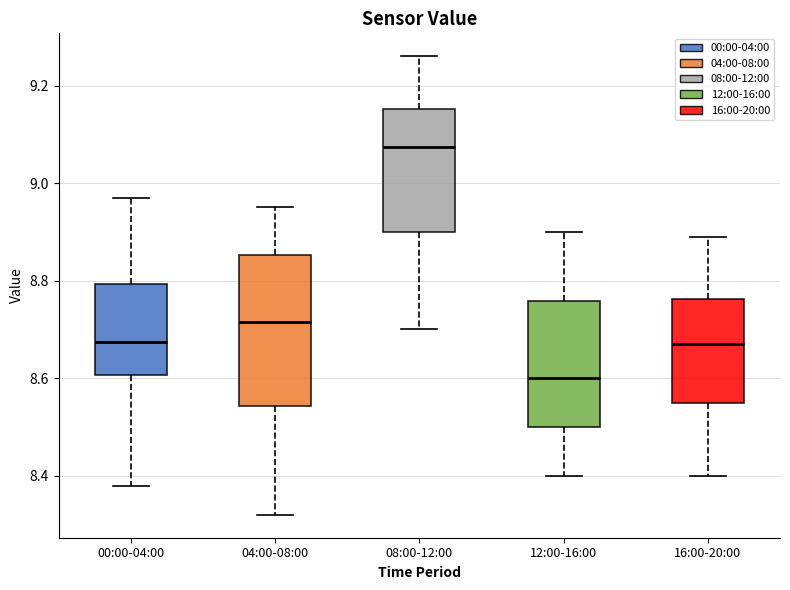

Where is the lower edge of the box for 12:00-16:00 on the y-axis? The values are not printed on the chart, so give them approximately, as read against the axis.

8.50